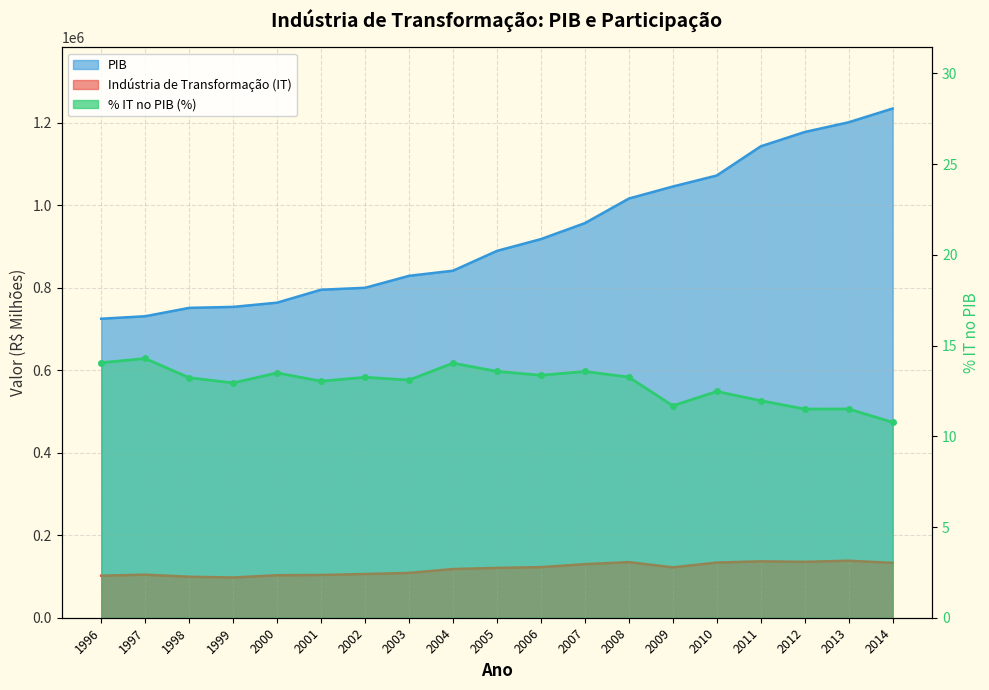

How many lines are shown in the chart?

3